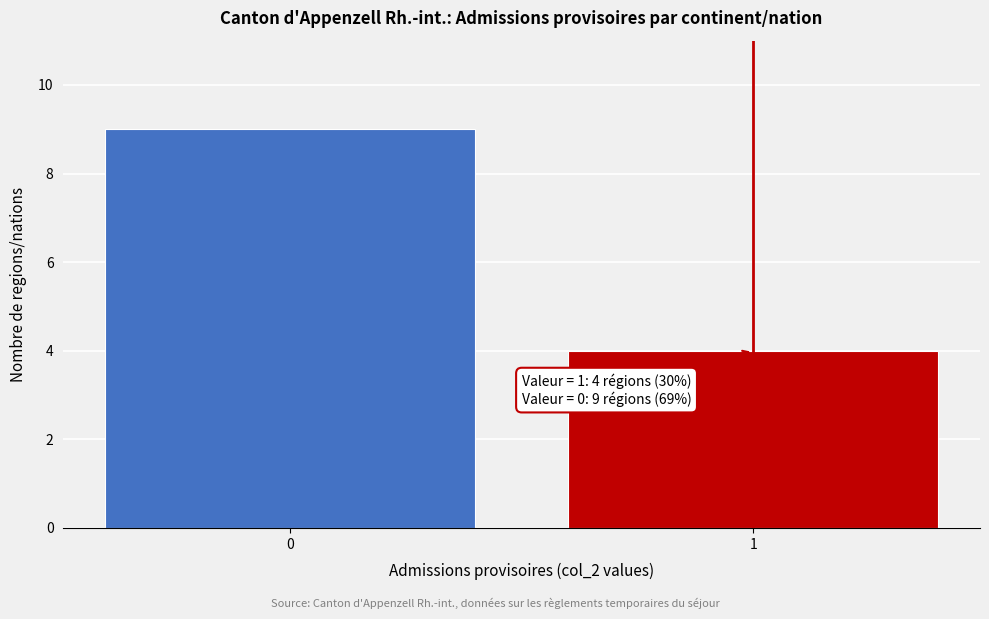

Reading right to left, extract all data points from this chart.

1=4	0=9